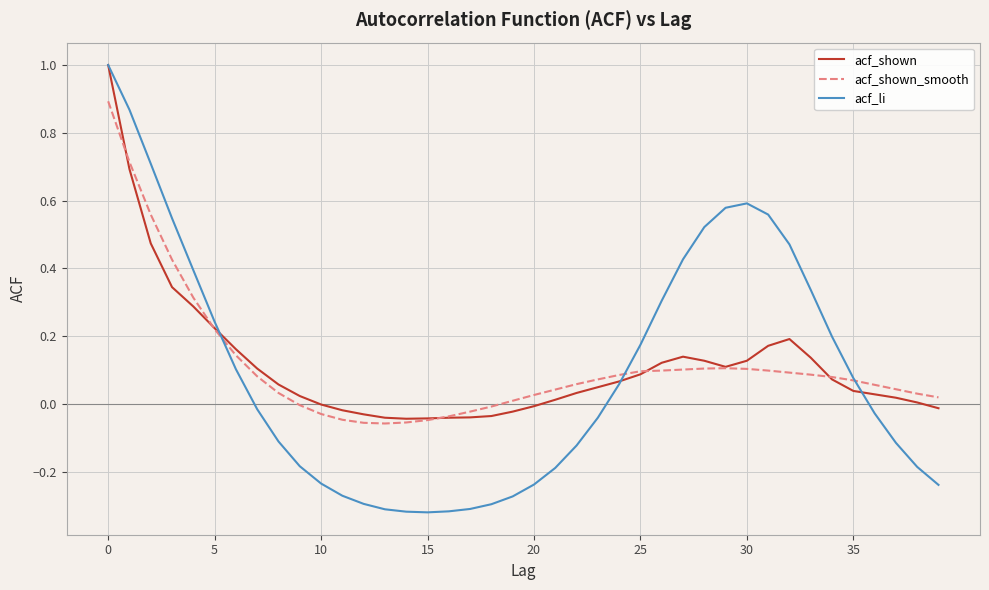

Which series has the widest spread of values?

acf_li